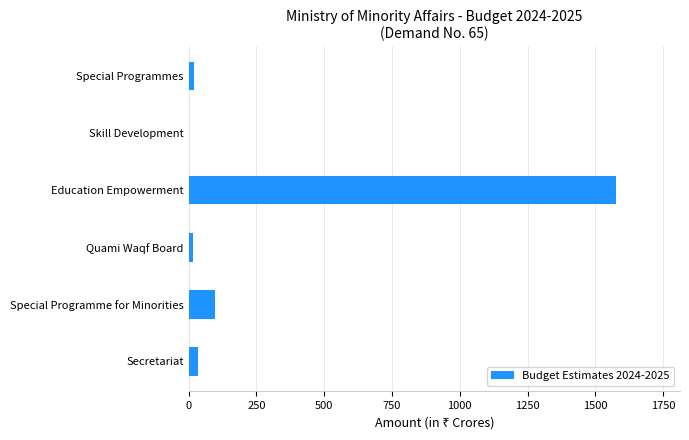

True or false: the data shows 2177.5 at Education Empowerment.

False